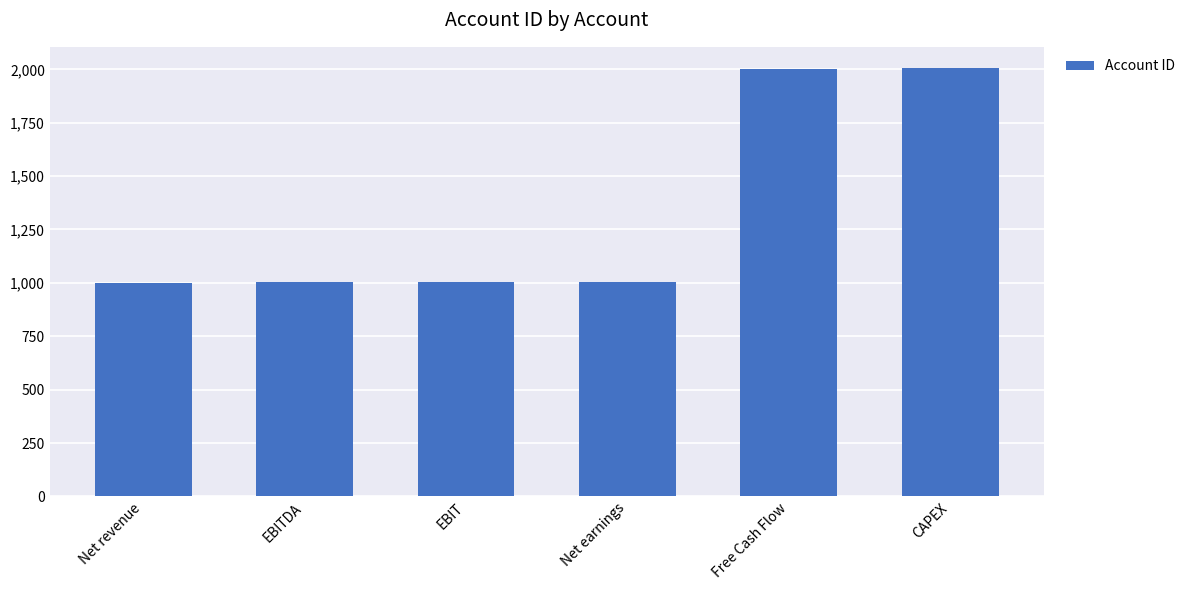

What is the difference between the maximum and minimum values?

1004